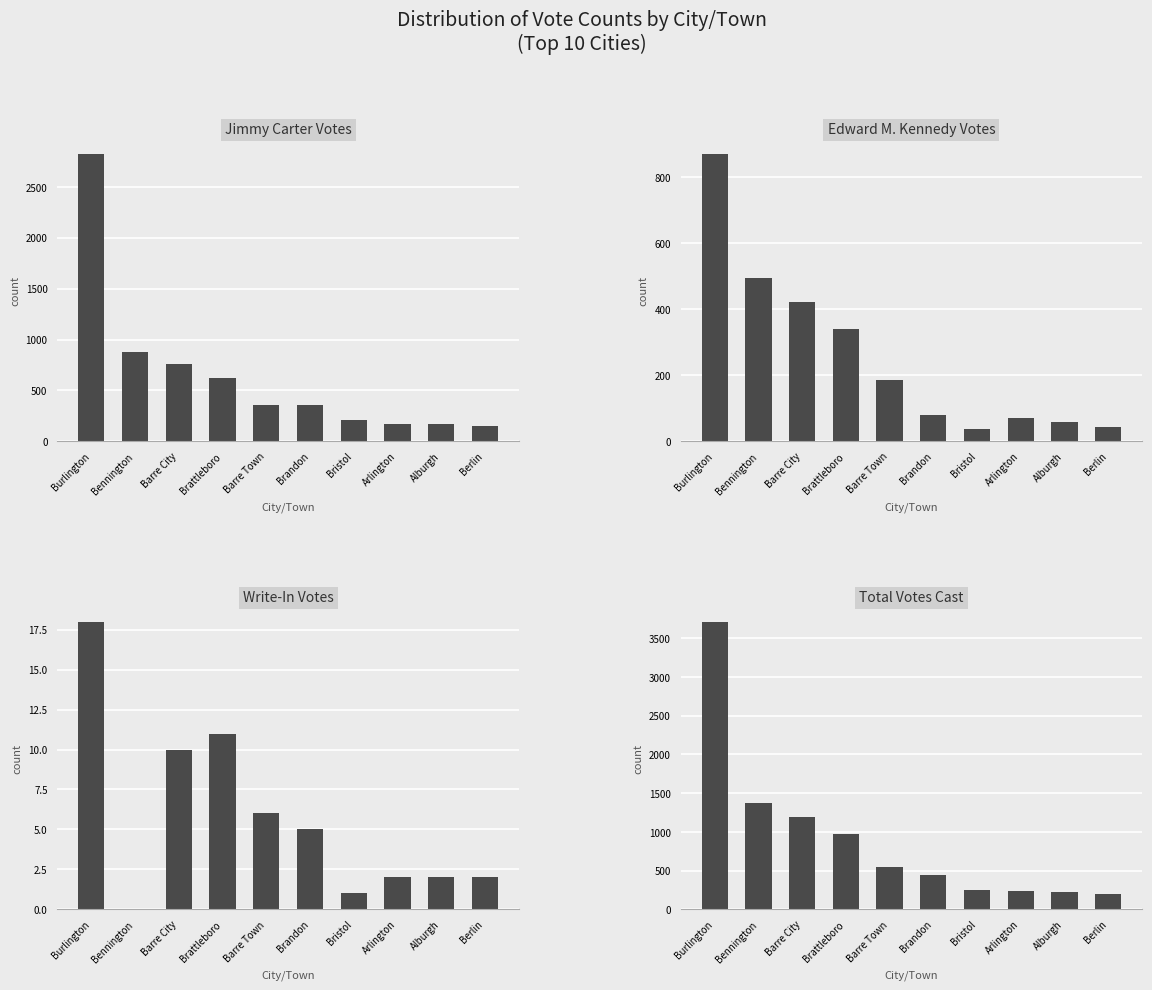

The Write-In Votes series shows 1 at Bristol. True or false?

True